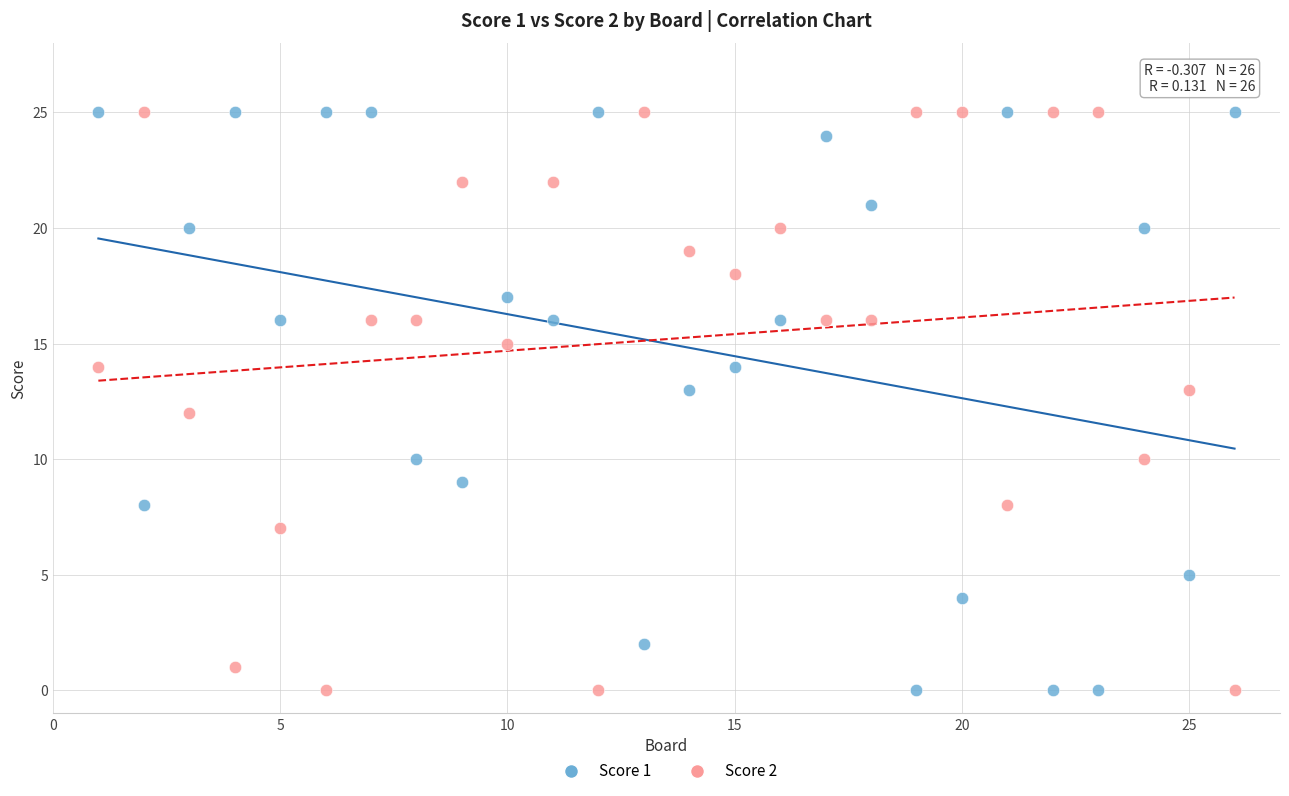

Across all data points, what is the range of X values (max minus min)?

25